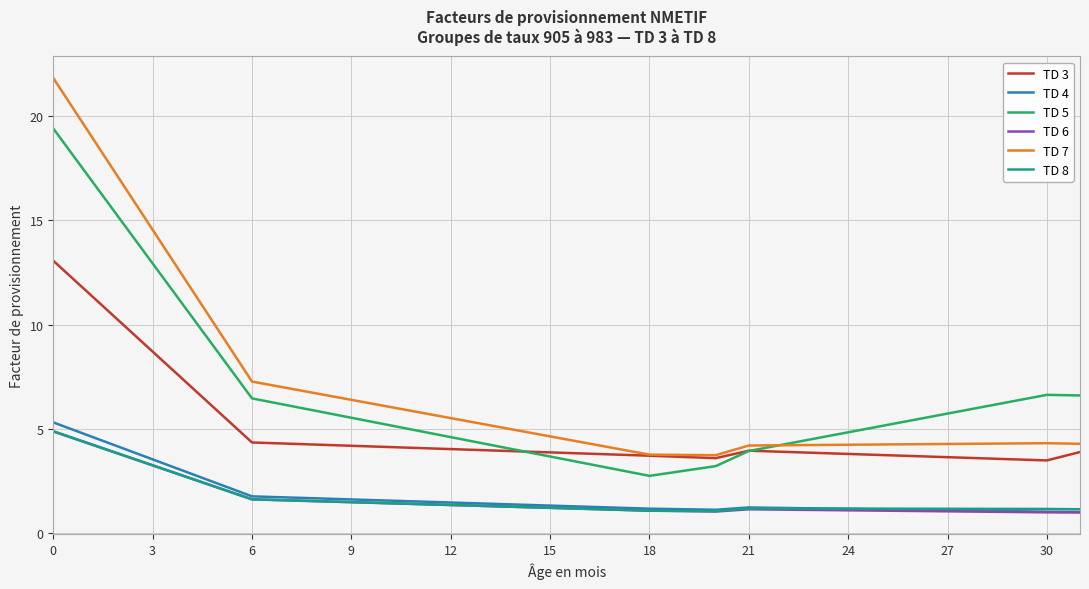

Is this an area chart (filled region under the line)?

No